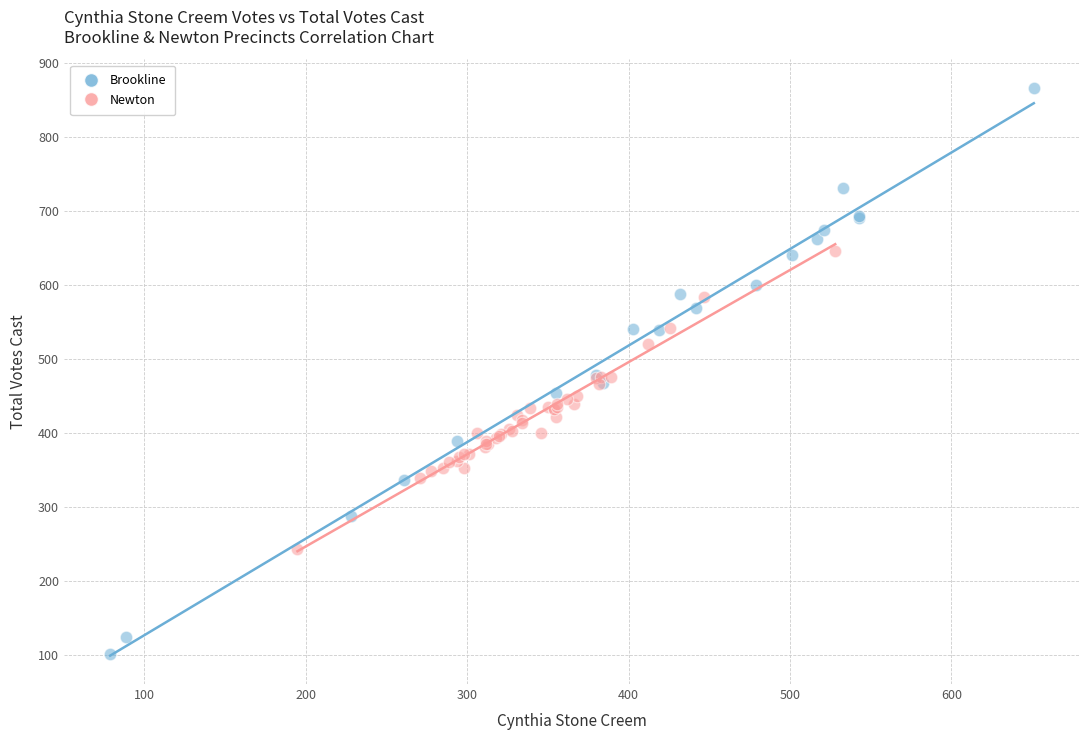

Which series contains the highest Y value?

Brookline